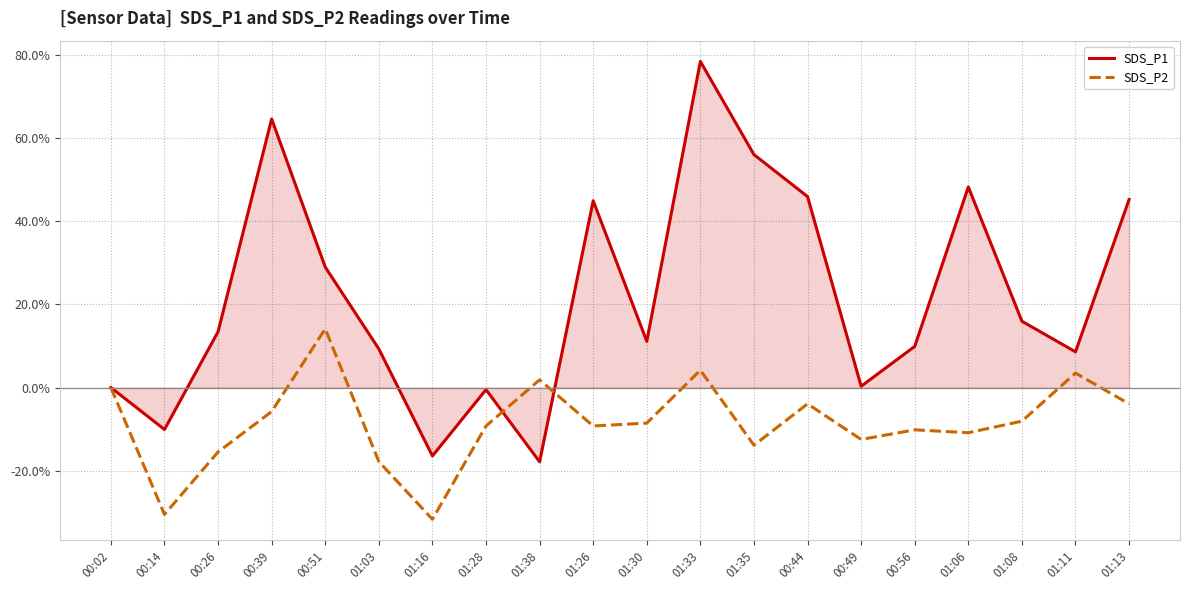

How many interior local valleys does the SDS_P1 series have?

6